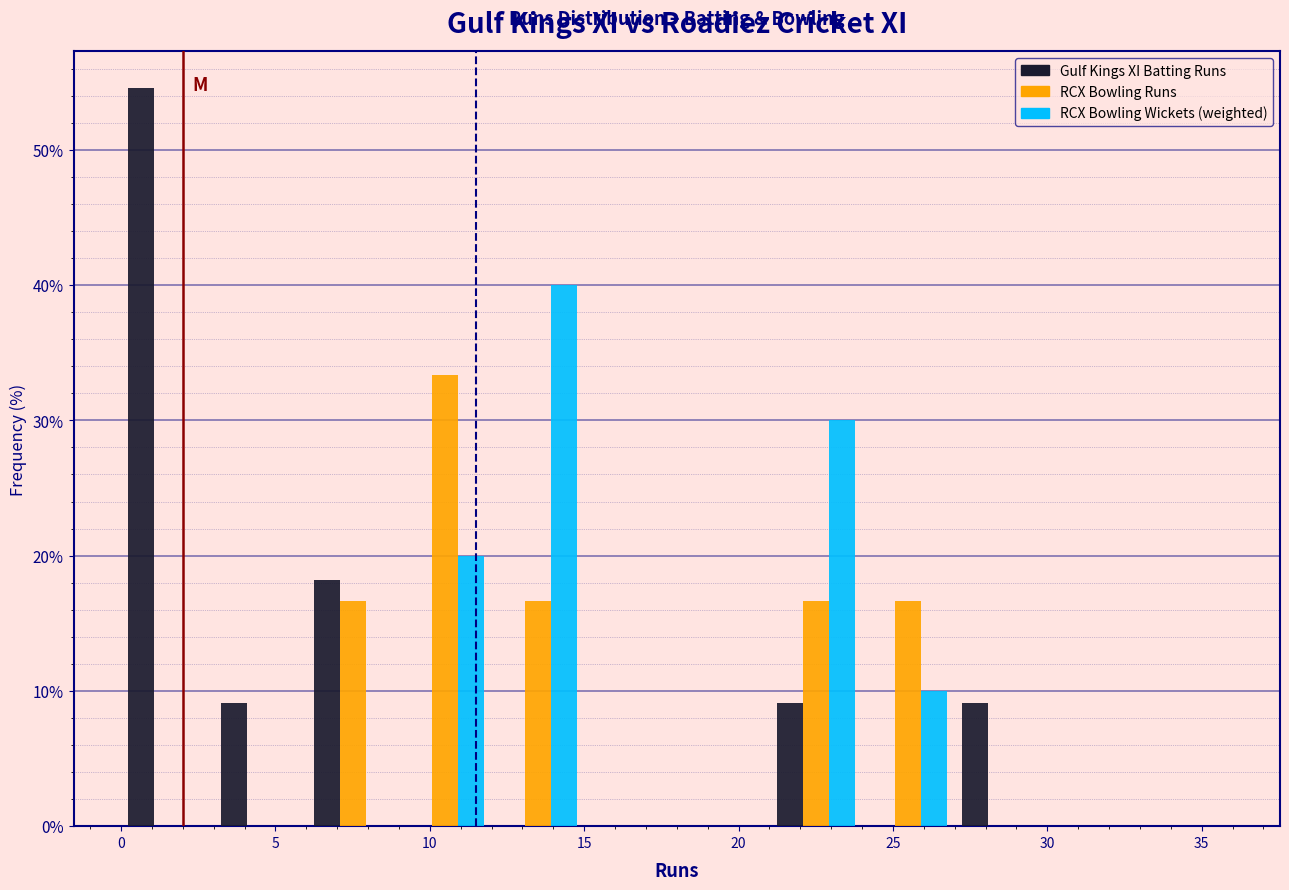

What is the height of the Gulf Kings XI Batting Runs bar covering 21 to 24 on the x-axis? The values are not printed on the chart, so give them approximately, as read against the axis.

9